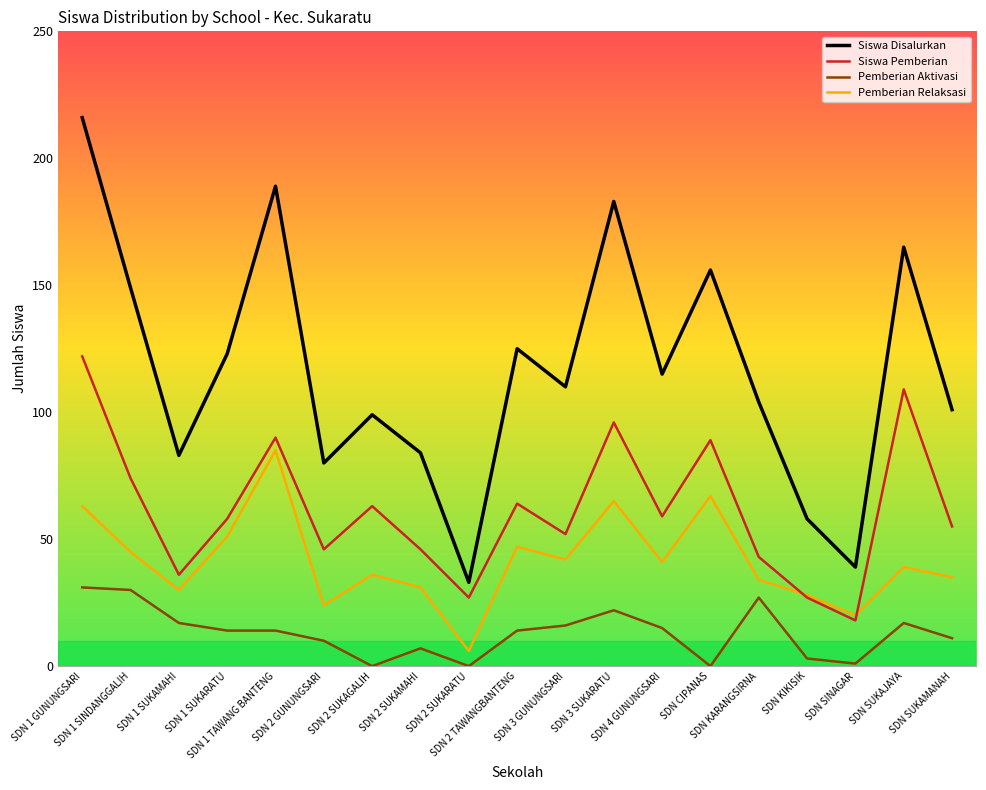

Does the chart display data point markers on the line(s)?

No